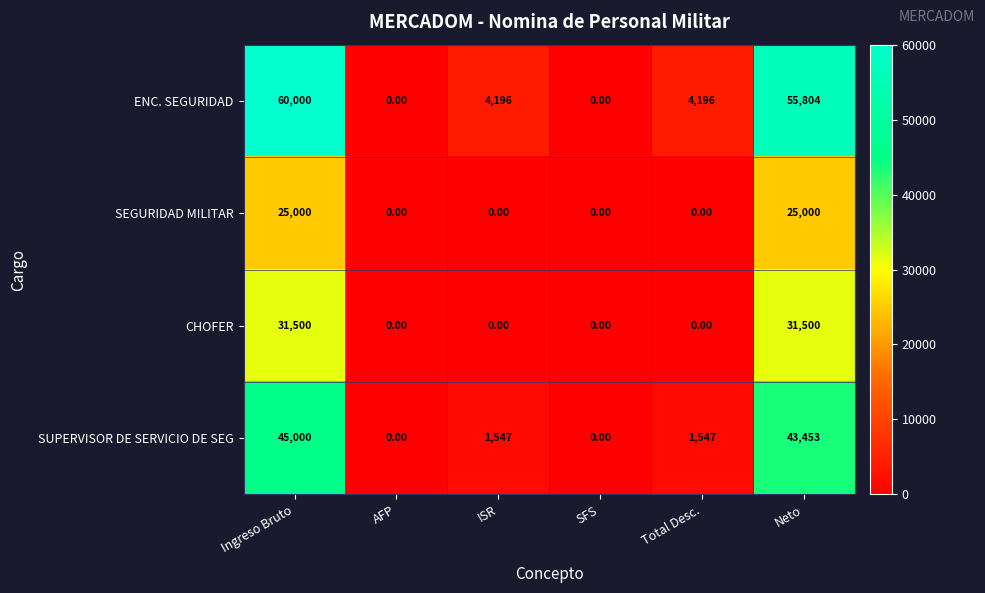

Rank the series by their maximum value, from highest to lowest.

ENC. SEGURIDAD, SUPERVISOR DE SERVICIO DE SEG, CHOFER, SEGURIDAD MILITAR